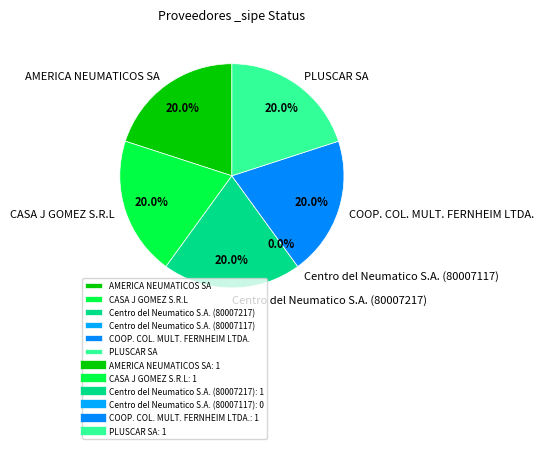

The Centro del Neumatico S.A. (80007217) slice represents 20% of the pie. True or false?

True